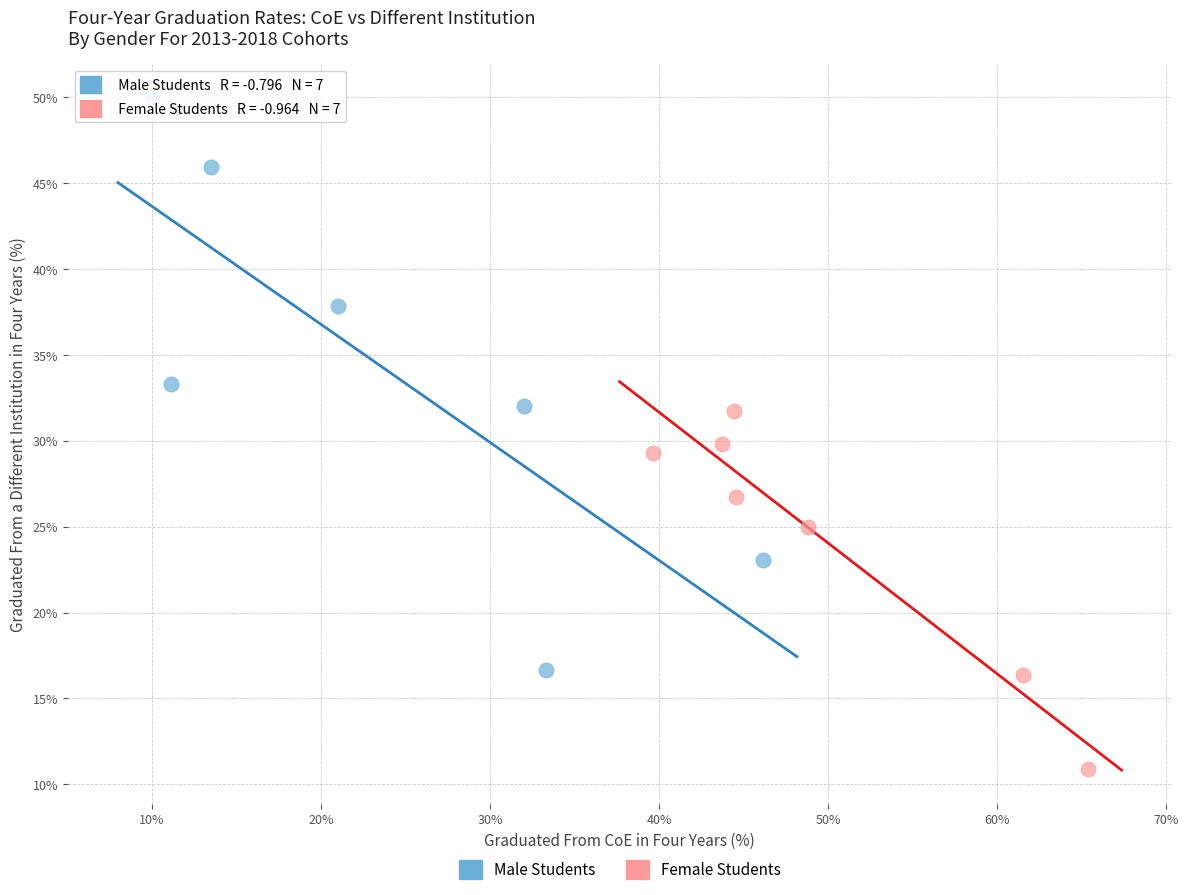

Which series has the widest spread of Y values?

Male Students